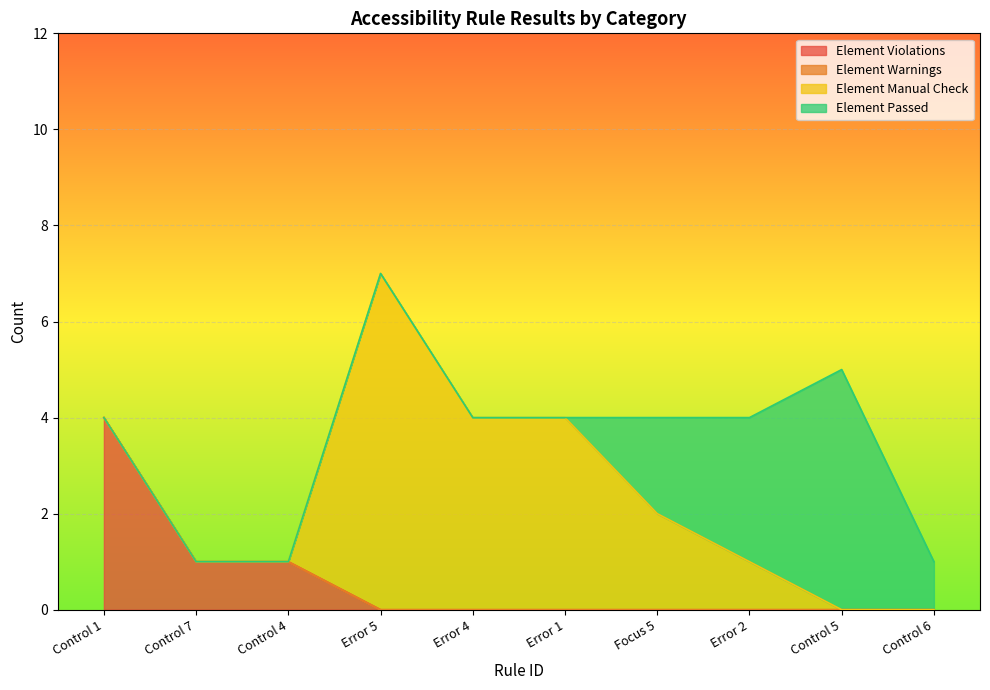

True or false: Element Warnings and Element Manual Check cross at least once.

False